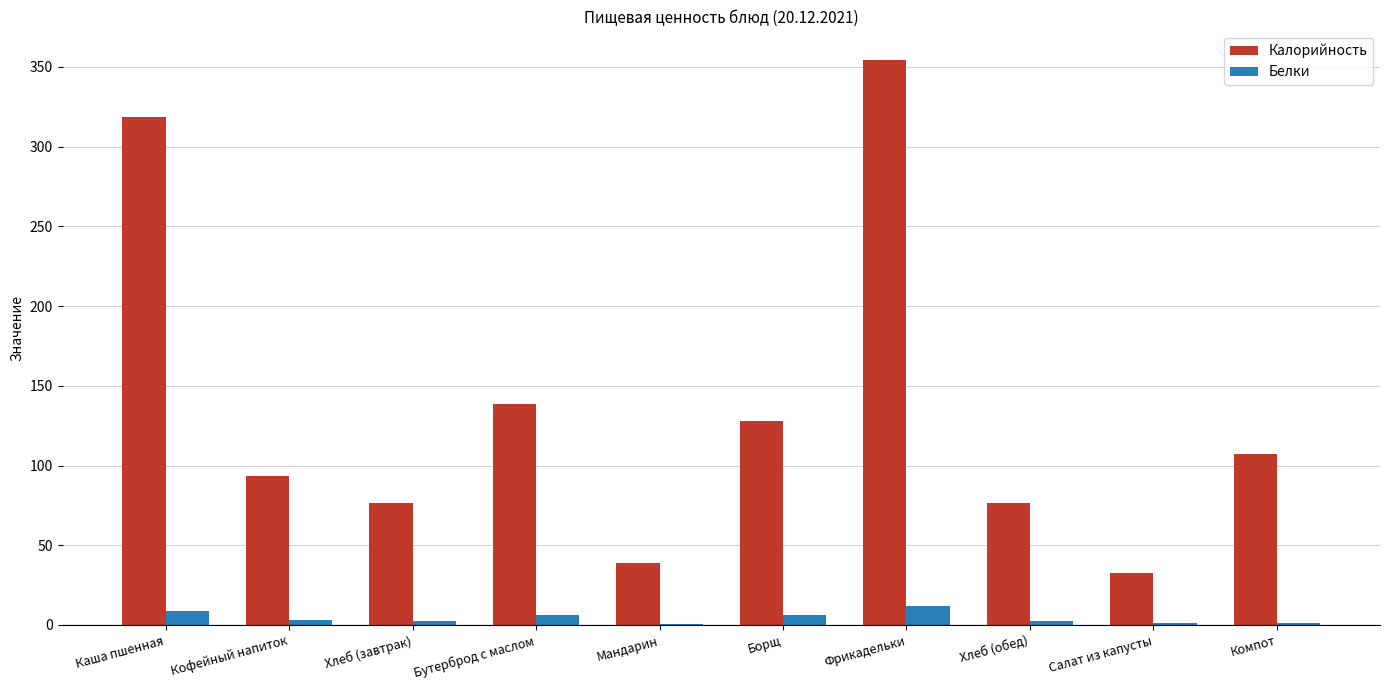

Where does the Калорийность series first go above 107?

Каша пшенная